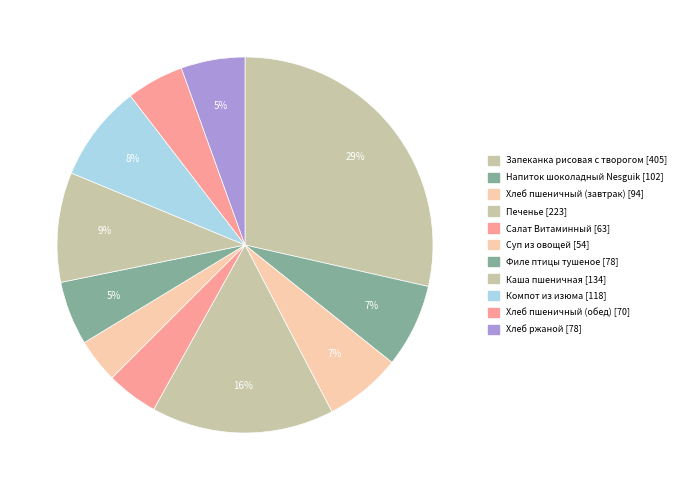

To the nearest percent, what is the difference between the Хлеб пшеничный (обед) and Суп из овощей slice percentages?

1%